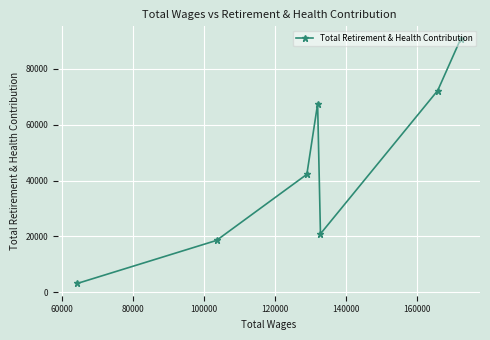

What is the maximum value shown in the chart?

90876